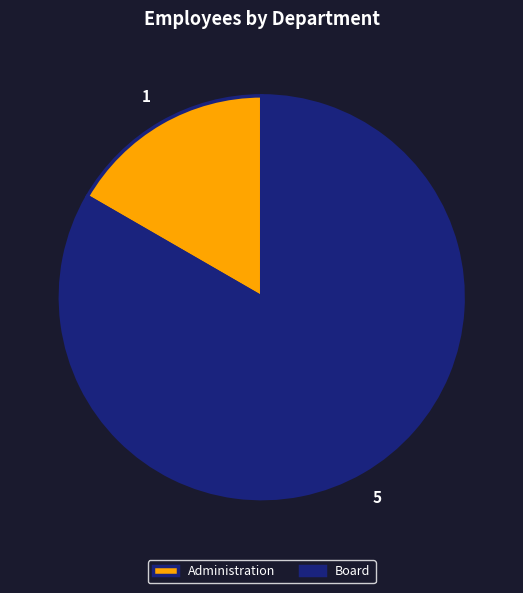

Is there any slice that represents more than half of the pie?

Yes